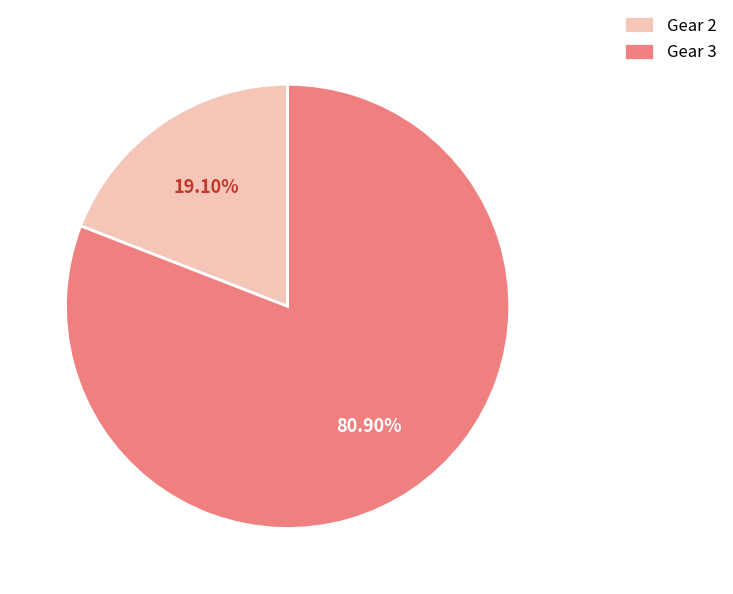

Combined, do Gear 3 and Gear 2 account for over 50%?

Yes